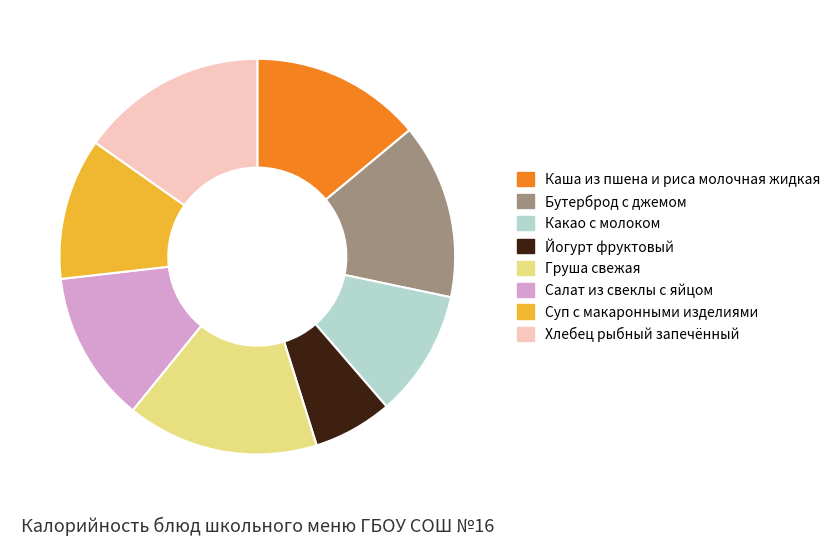

Is it true that Бутерброд с джемом is 14% of the pie?

True